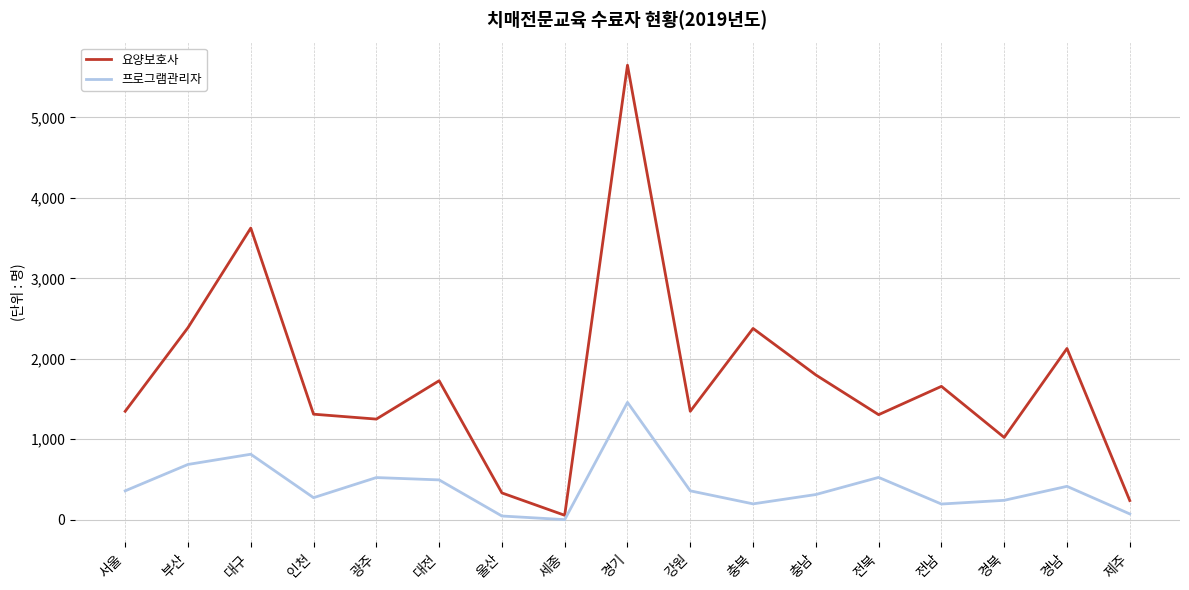

Count the number of data series in this chart.

2